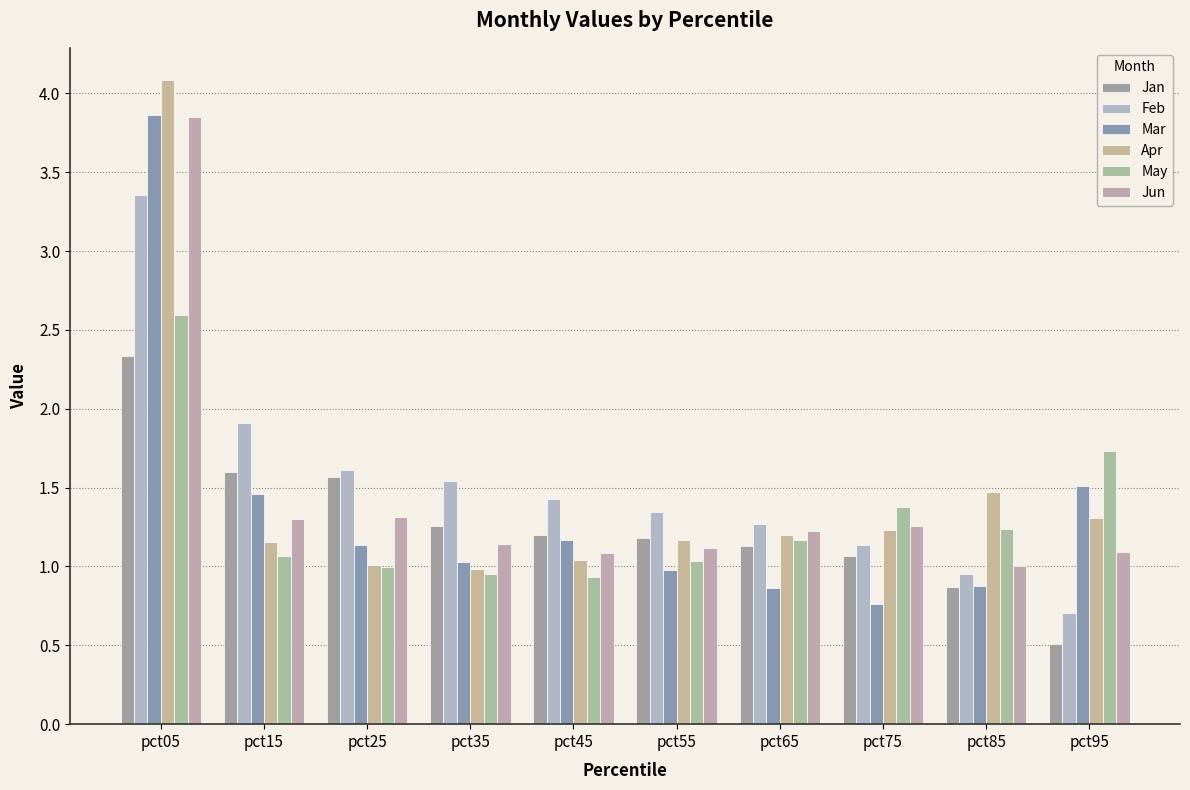

How many groups of bars are there?

10